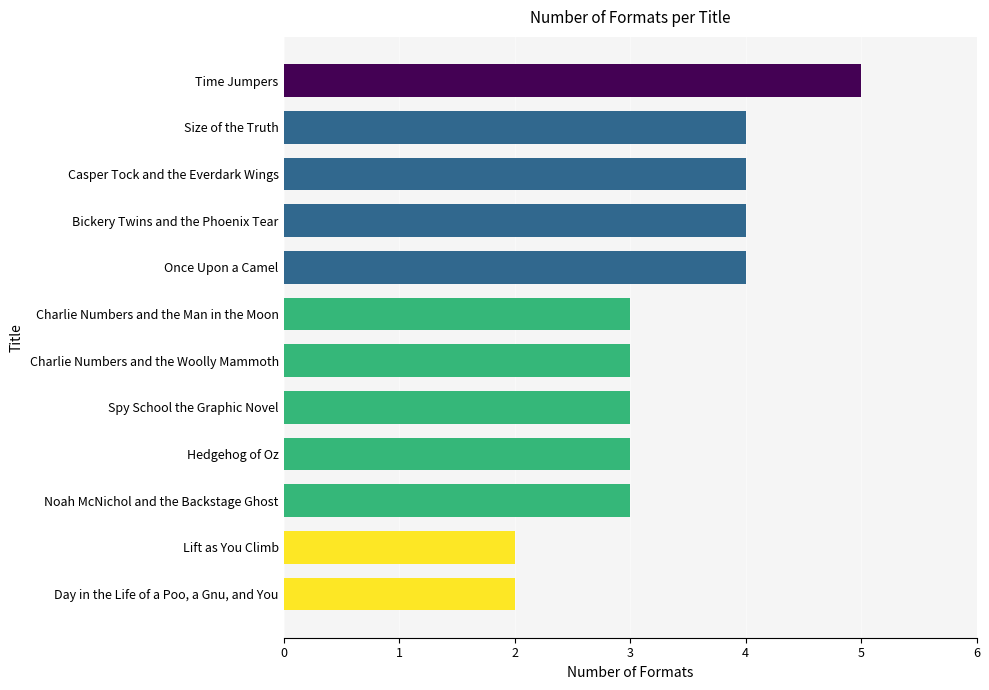

What is the sum of all values?

40